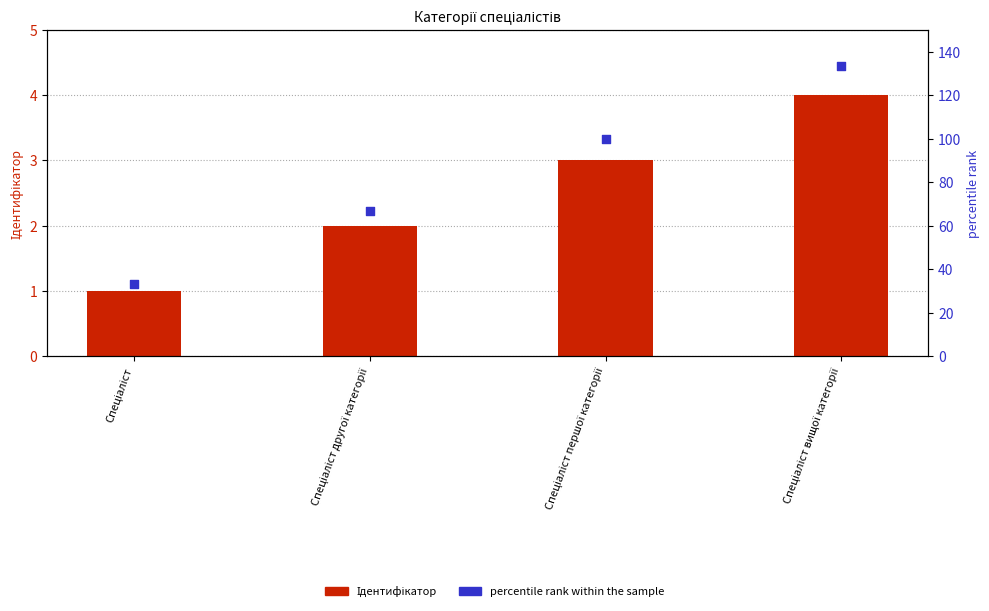

Is the value of Ідентифікатор at Спеціаліст вищої категорії greater than the value of percentile rank within the sample at Спеціаліст?

No